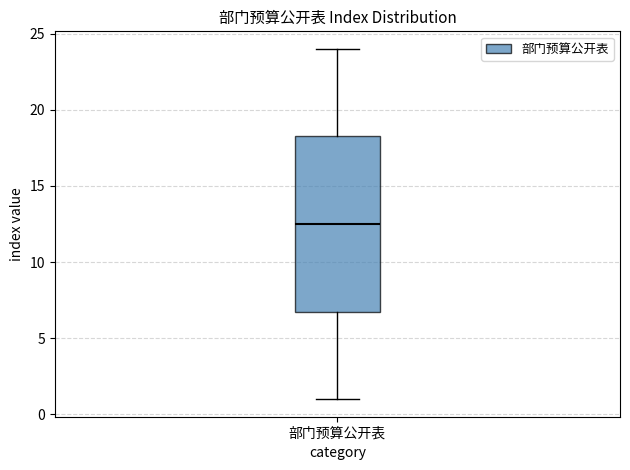

Read this box plot against the y-axis: the position of the median line, the range covered by the box, and the ends of both whiskers. The values are not printed on the chart, so give them approximately, as read against the axis.

median 12.5, box 7.0 to 18.5, whiskers 1.0 to 24.0